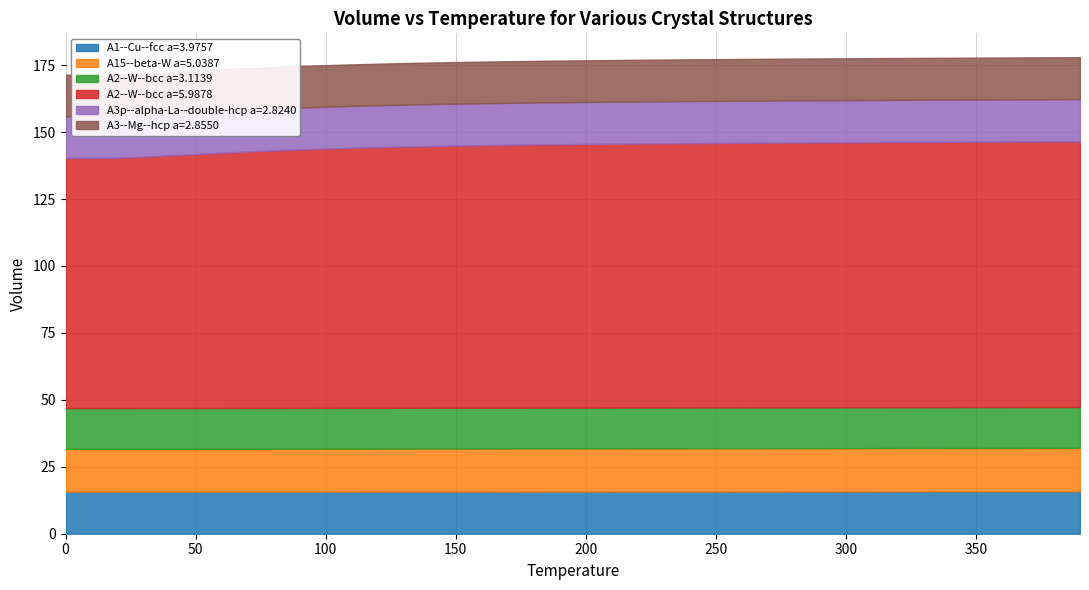

Rank the series by their maximum value, from lowest to highest.

A2--W--bcc a=3.1139, A3--Mg--hcp a=2.8550, A3p--alpha-La--double-hcp a=2.8240, A1--Cu--fcc a=3.9757, A15--beta-W a=5.0387, A2--W--bcc a=5.9878